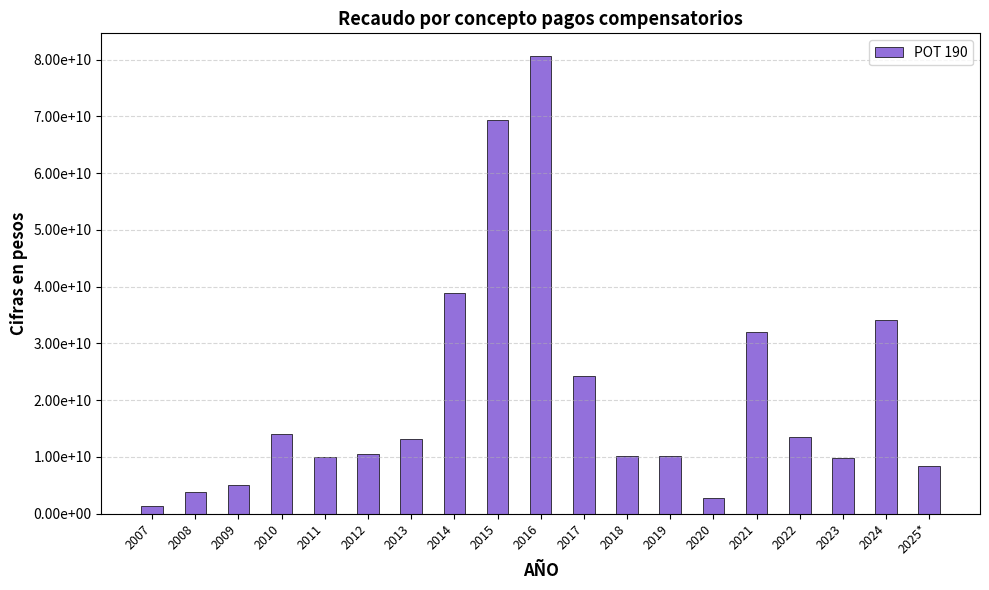

The value at 2013 is 5865385118.2. True or false?

False